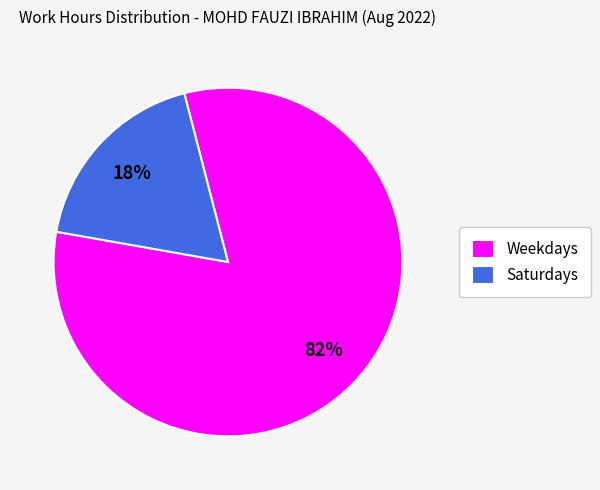

Is there a majority slice in this chart?

Yes